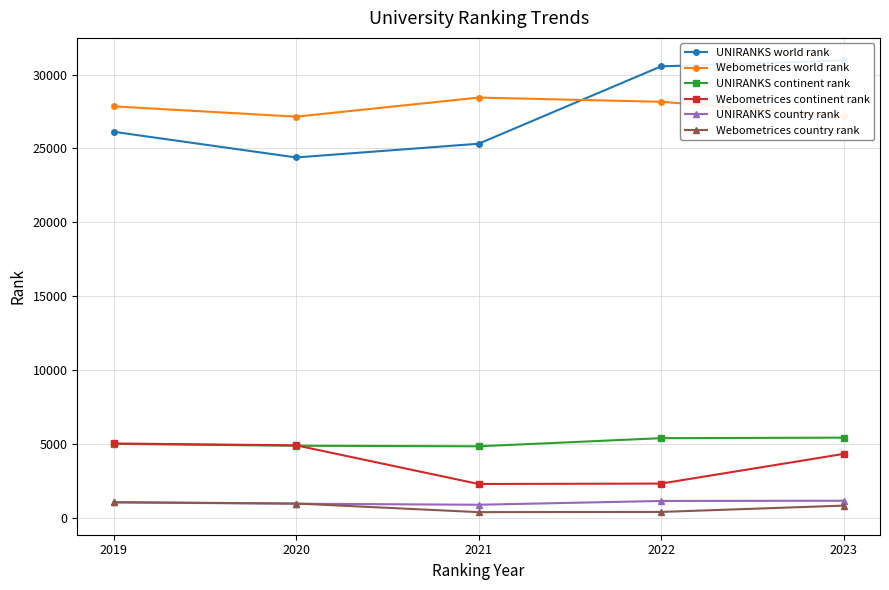

What is the difference between the maximum and minimum values in the UNIRANKS country rank series?

272